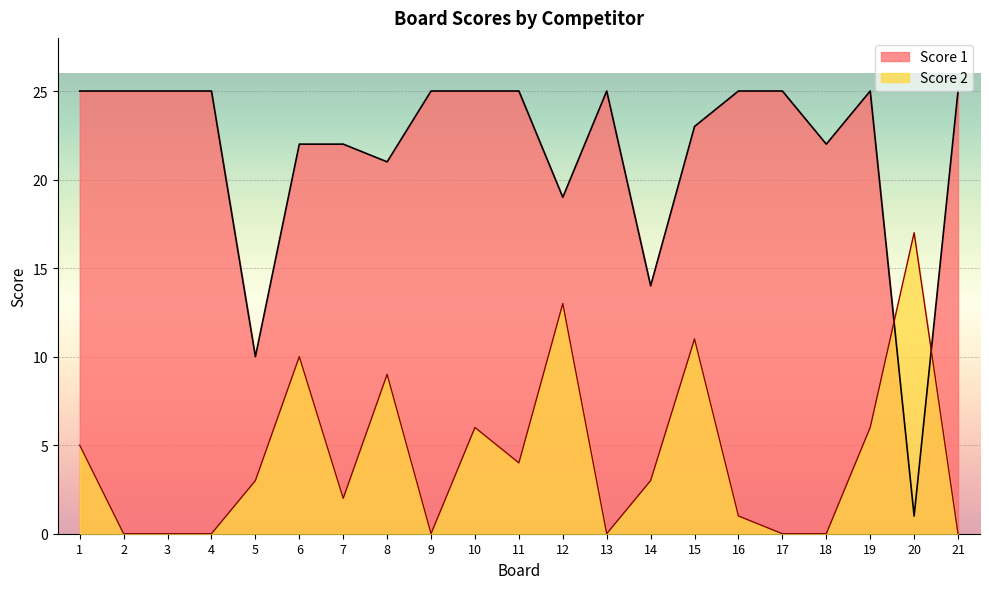

What is the difference between the maximum and second lowest values in the Score 2 series?

17